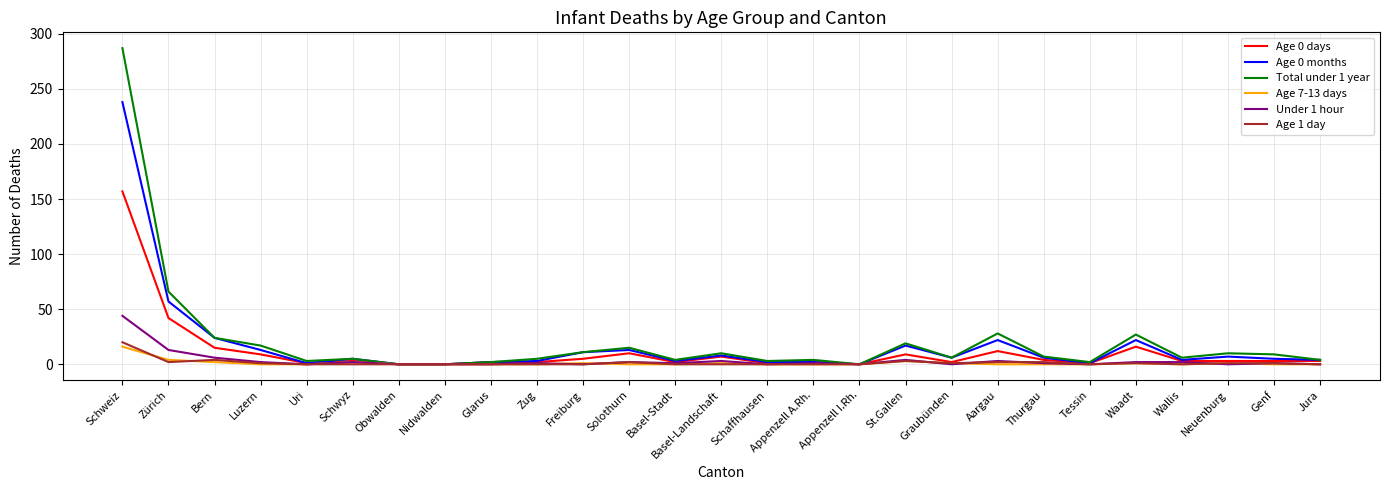

The value of Total under 1 year at Glarus is 2. True or false?

True